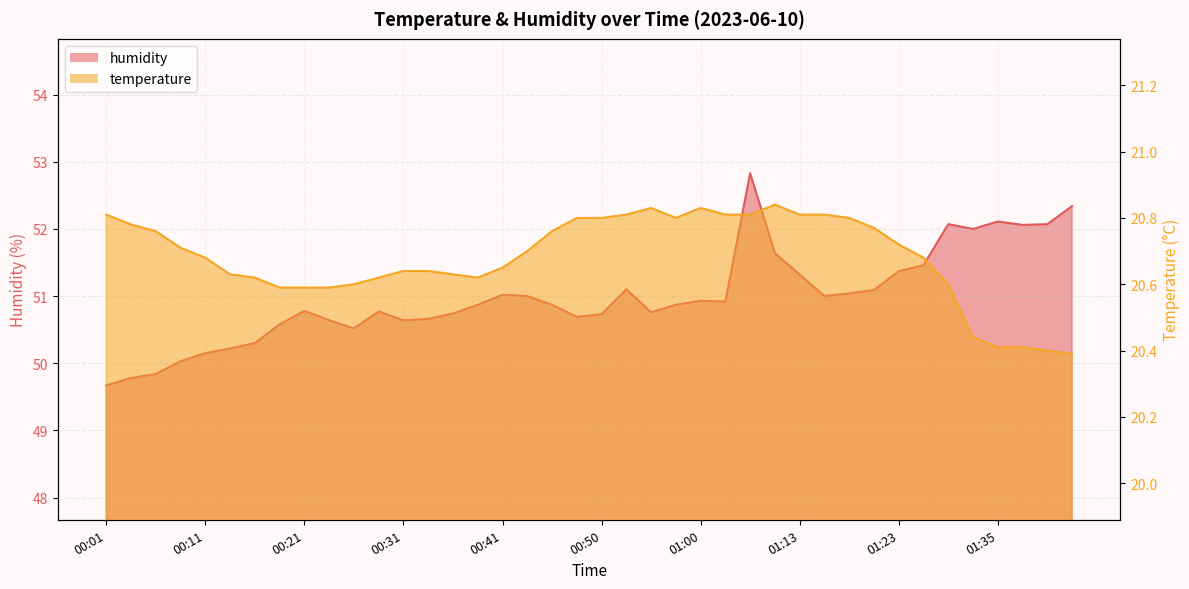

True or false: temperature and humidity cross at least once.

False